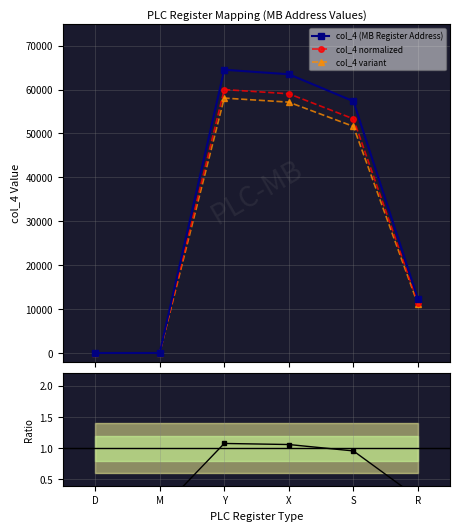

At which label does col_4 variant first exceed 51609?

Y